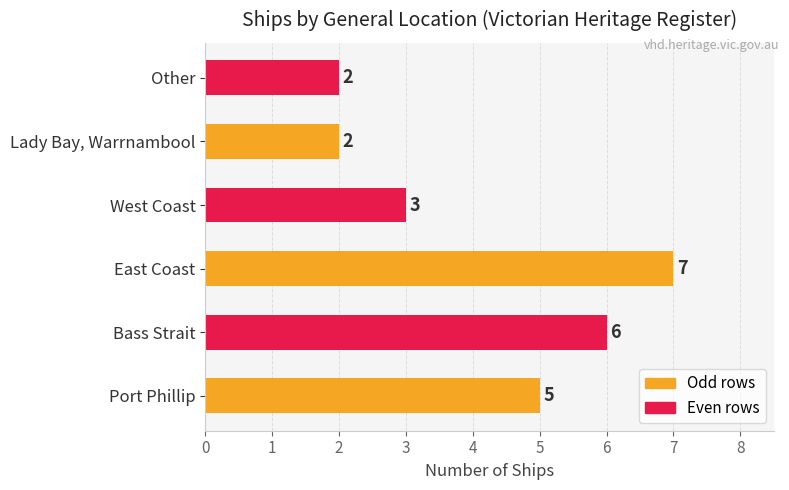

What is the minimum value shown in the chart?

2